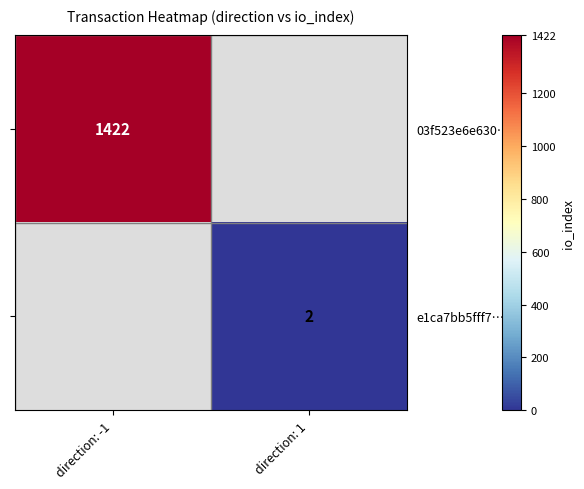

Is the value of 03f523e6e630… at direction: -1 greater than the value of e1ca7bb5fff7… at direction: 1?

Yes